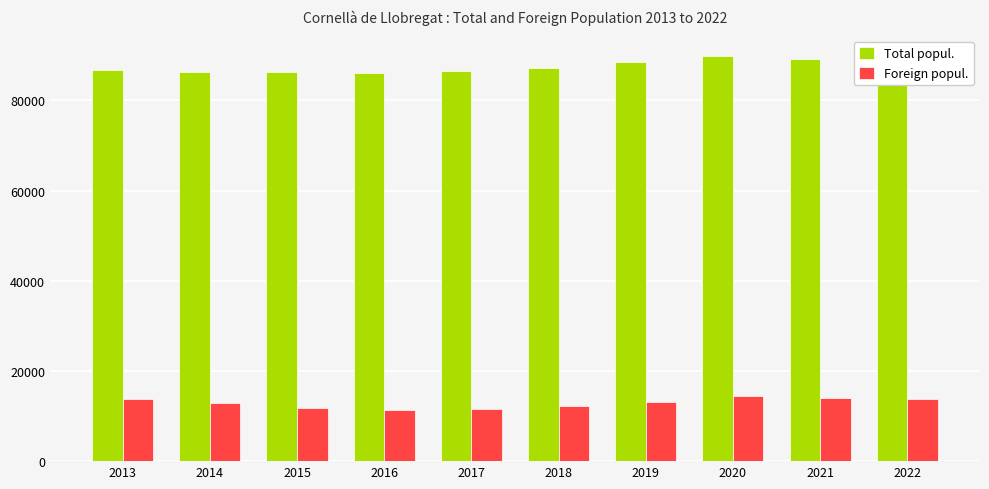

What is the maximum value for Foreign popul.?

14356